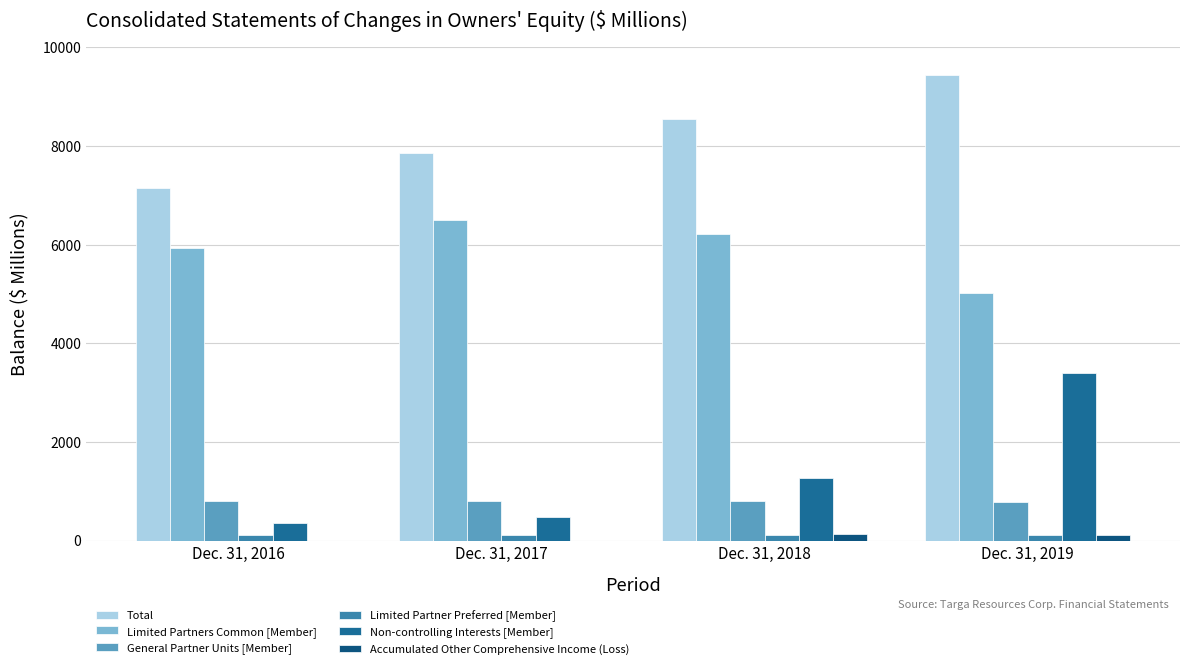

Are the bars horizontal?

No